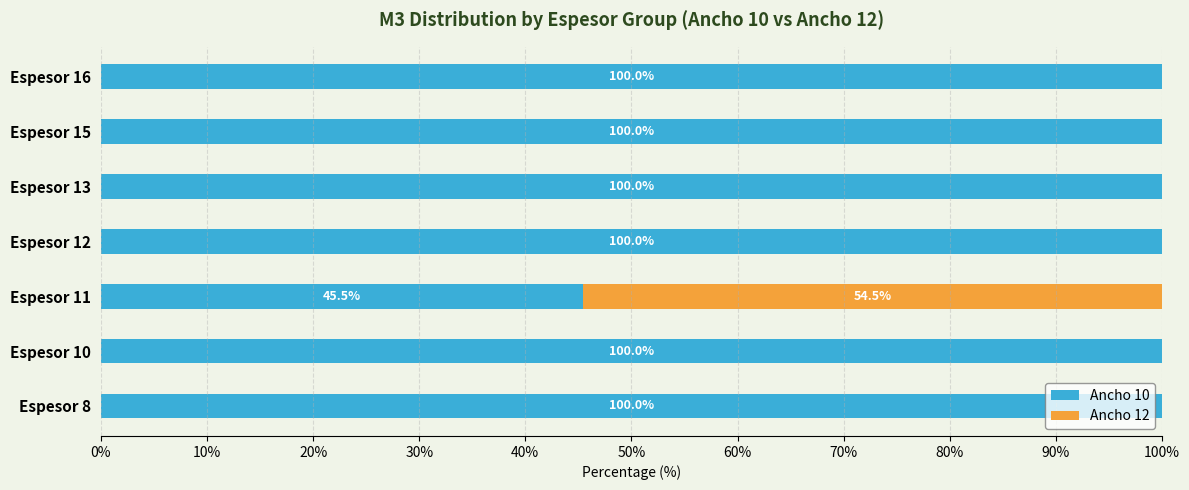

What is the total value across all series at Espesor 10?

100.0